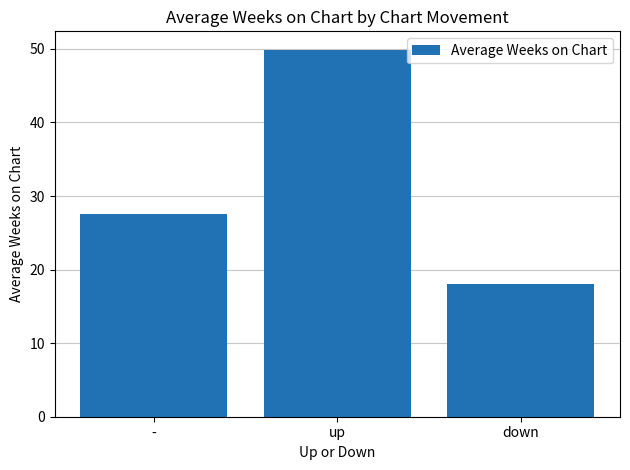

Reading right to left, what are all the values shown in this chart?

down=18.0	up=49.9	-=27.5